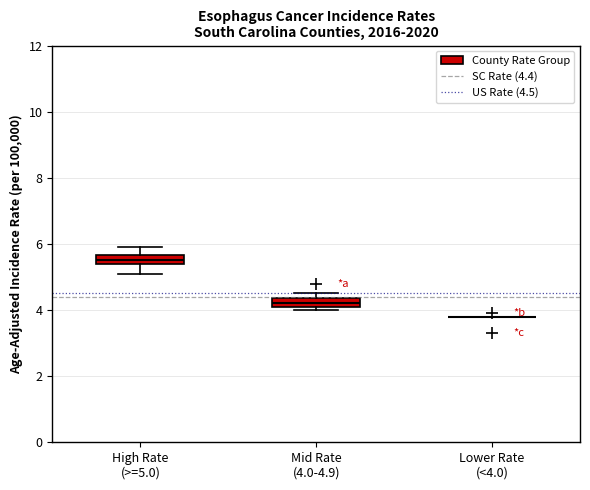

Where is the upper edge of the box for High Rate (>=5.0) on the y-axis? The values are not printed on the chart, so give them approximately, as read against the axis.

5.6